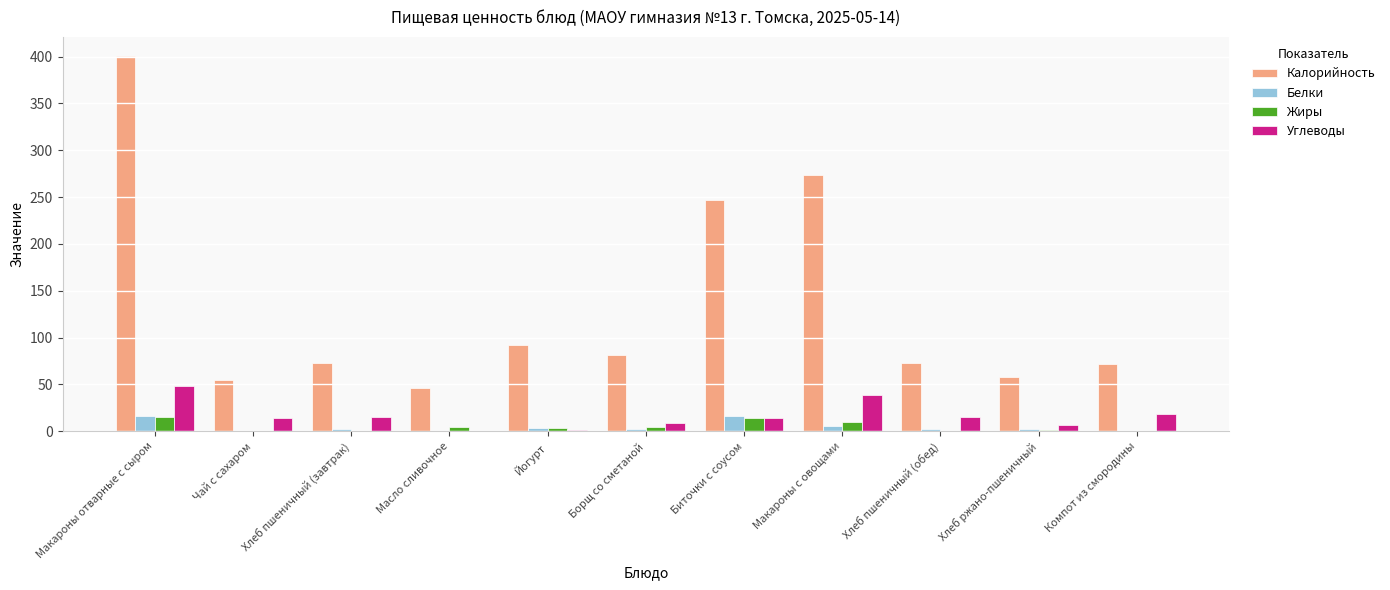

The value of Углеводы at Компот из смородины is 18.0. True or false?

True